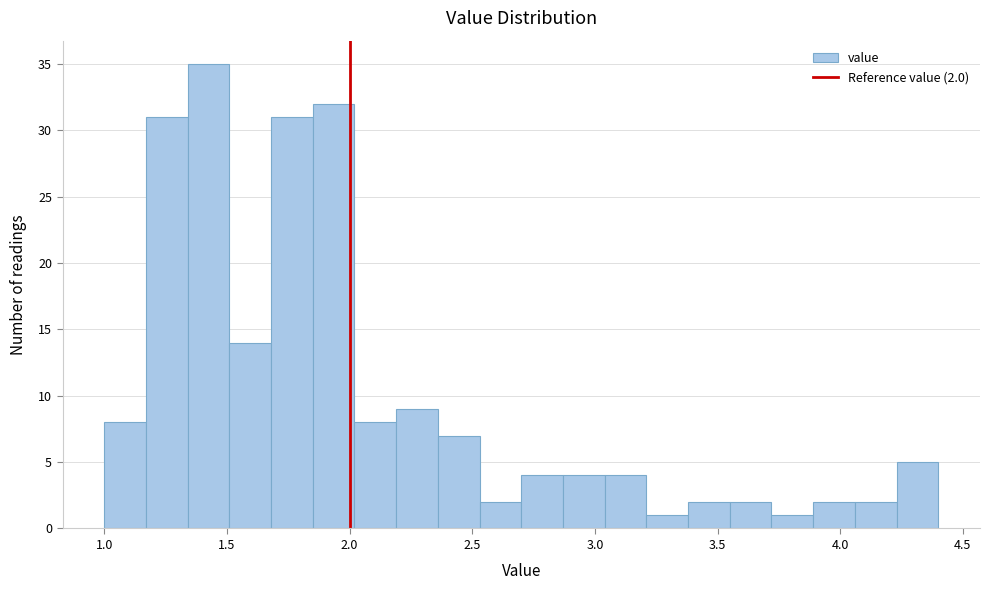

Read against the x-axis, roughly where is the centre of the tallest bar?

1.45